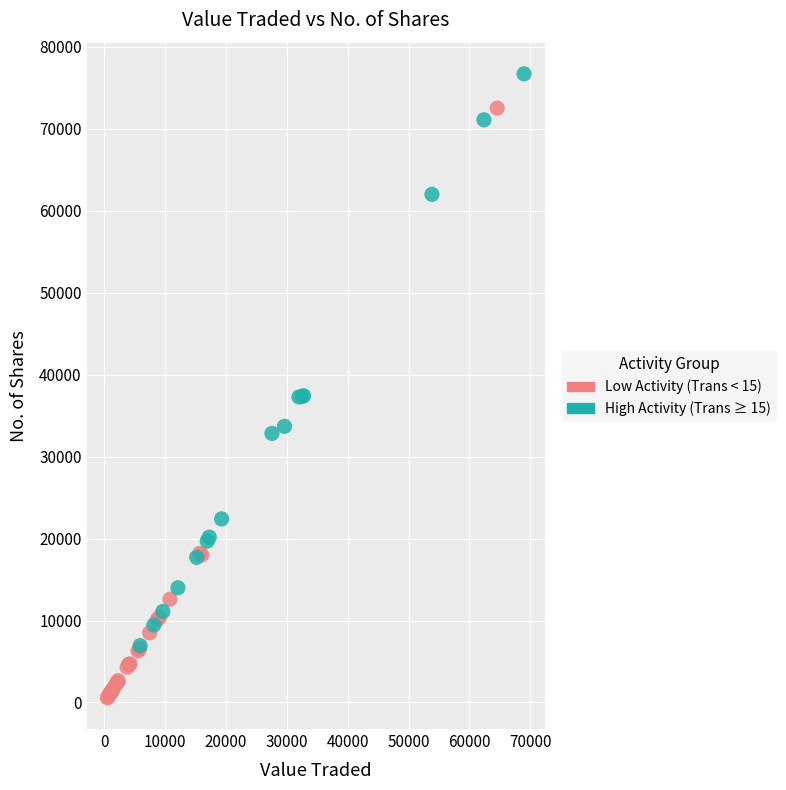

Which series has the largest Y range (max minus min)?

Low Activity (Trans < 15)